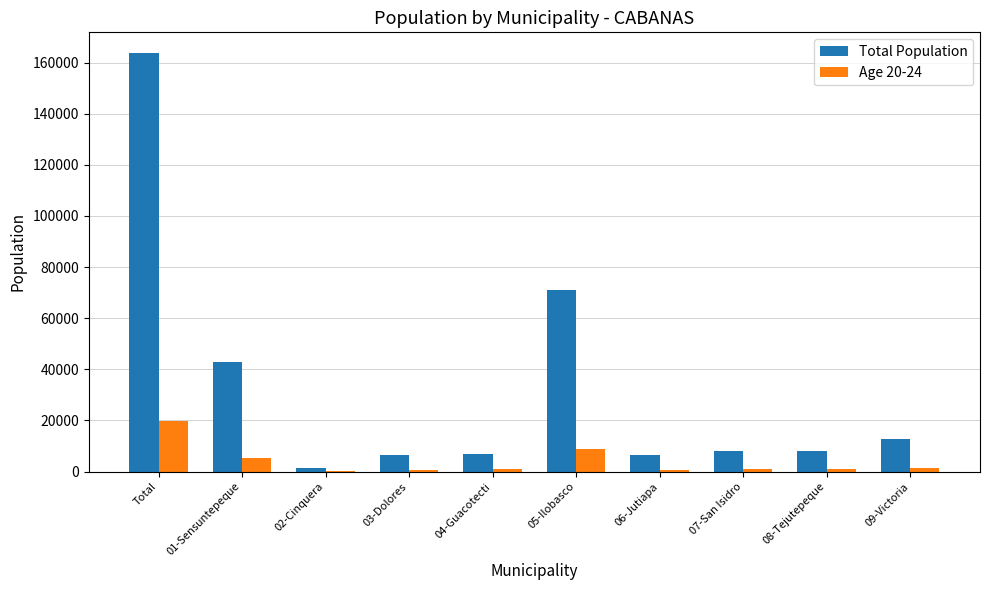

What are all the series names shown in the legend?

Total Population, Age 20-24